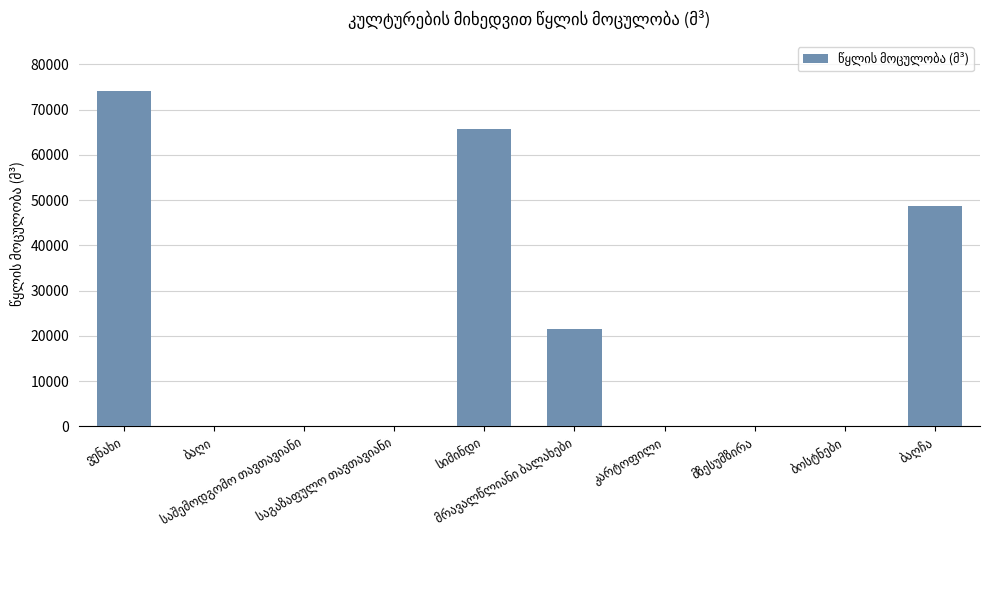

What is the maximum value shown in the chart?

74100.0